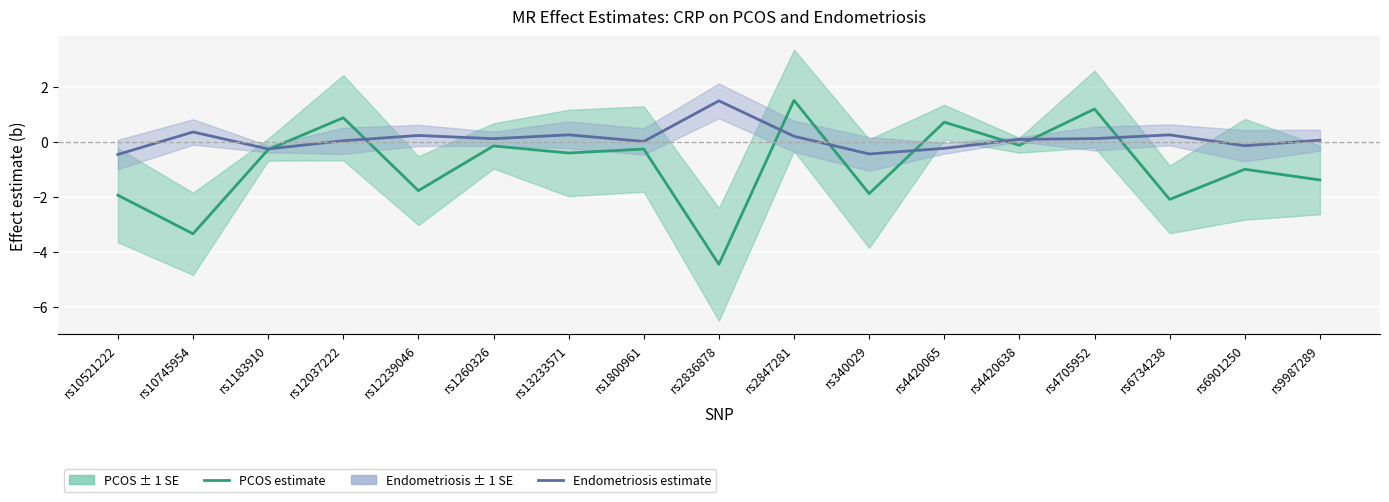

What position from the left is rs6901250?

16